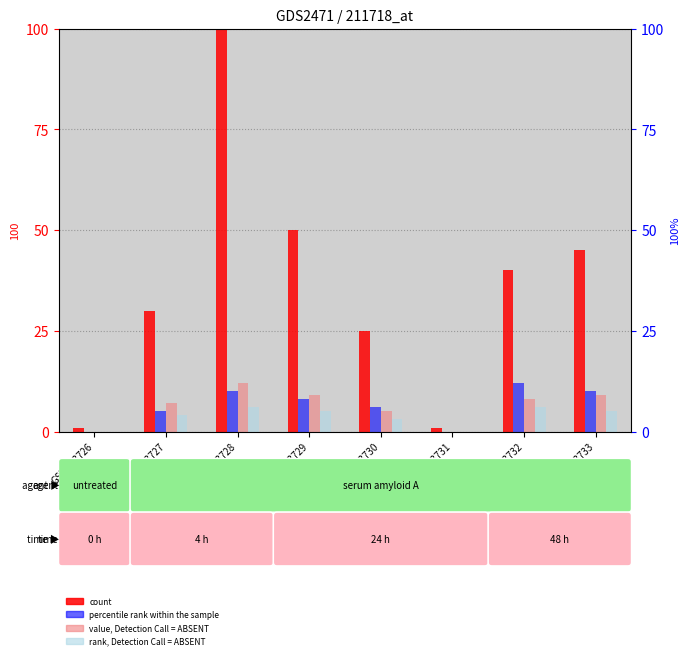

How many groups of bars are there?

8